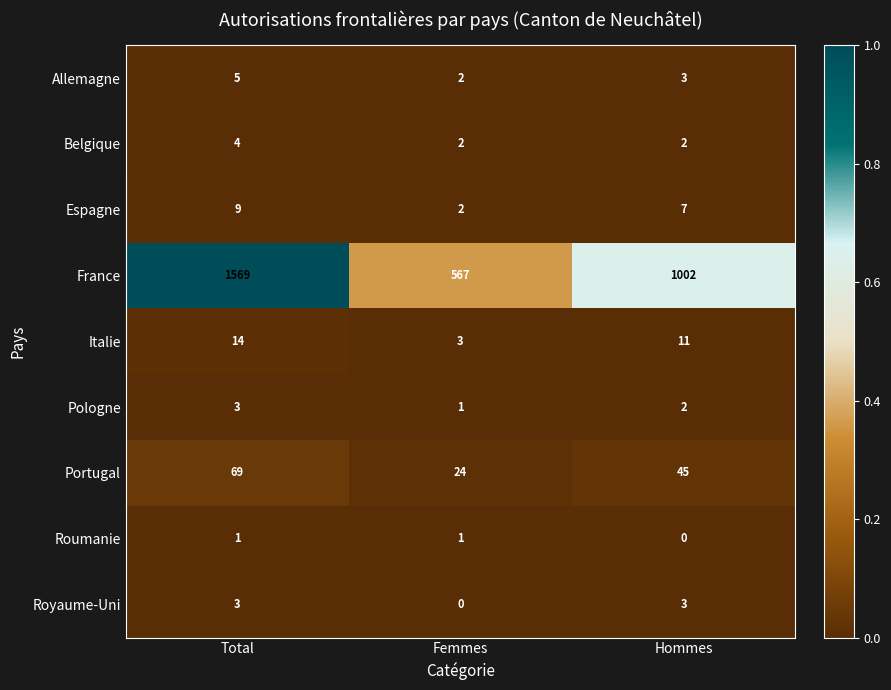

Which series changed the most between Total and Femmes?

France